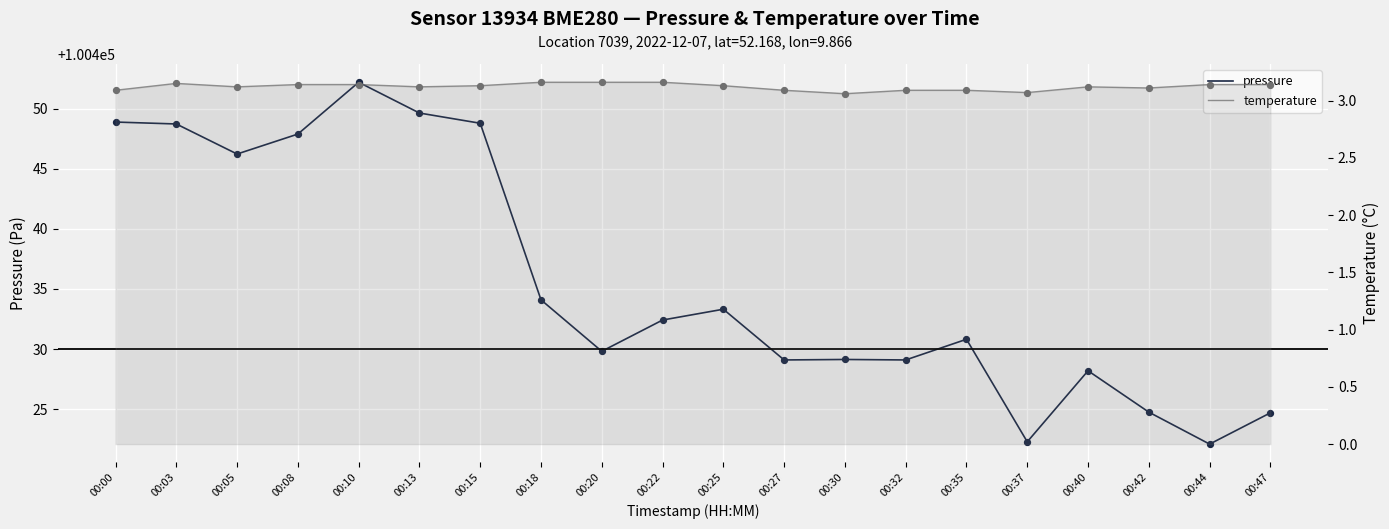

What are all the series names shown in the legend?

pressure, temperature